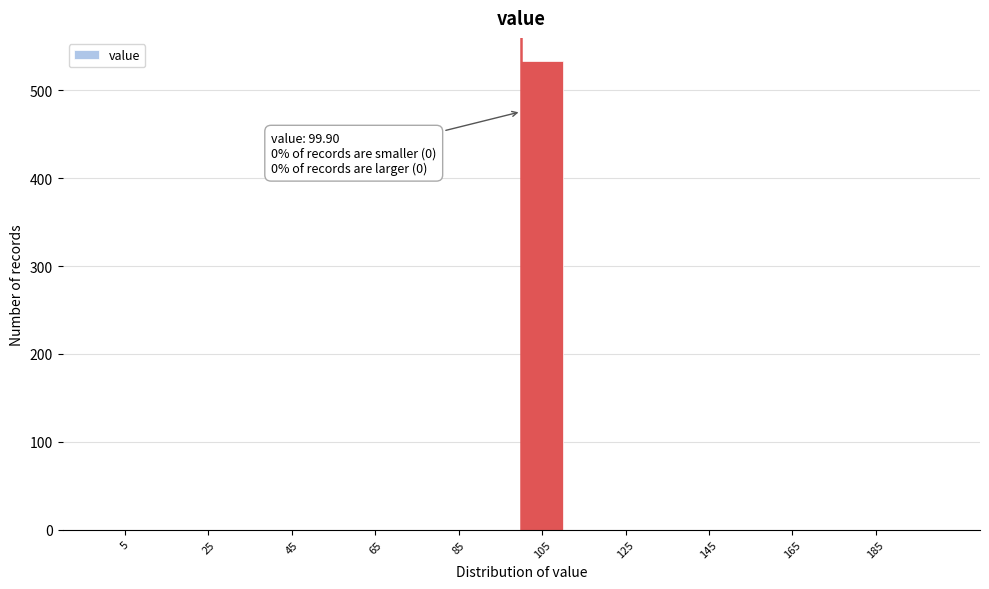

Which range on the x-axis has the tallest bar?

100 to 110